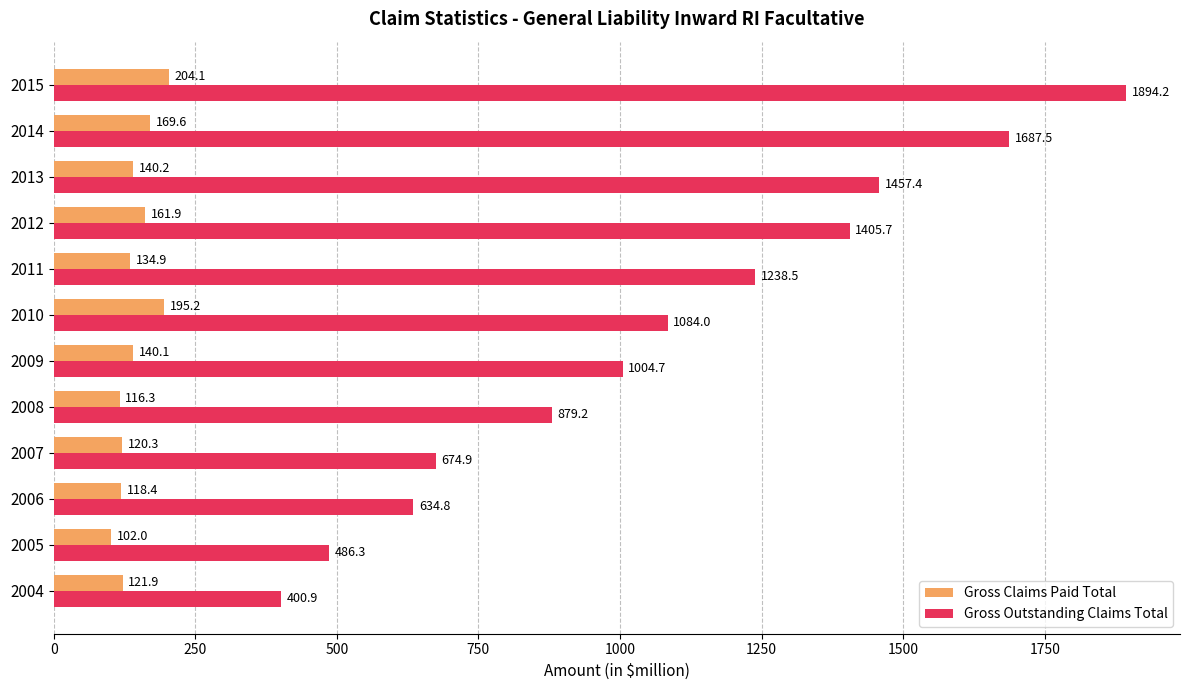

What are all the series names shown in the legend?

Gross Claims Paid Total, Gross Outstanding Claims Total